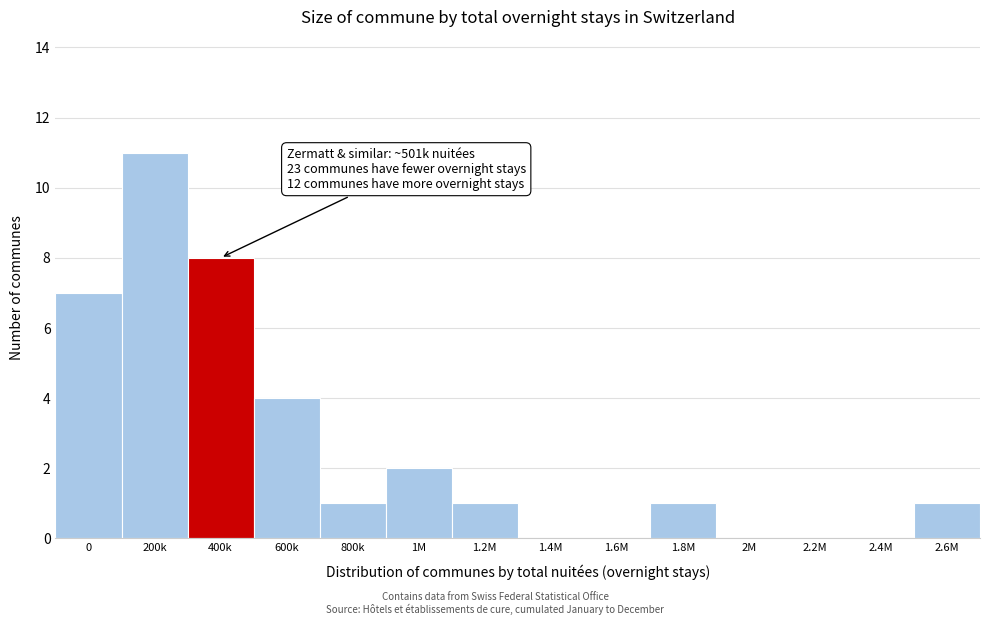

Reading left to right, transcribe all the data shown in this chart.

0=7	200k=11	400k=8	600k=4	800k=1	1M=2	1.2M=1	1.4M=0	1.6M=0	1.8M=1	2M=0	2.2M=0	2.4M=0	2.6M=1